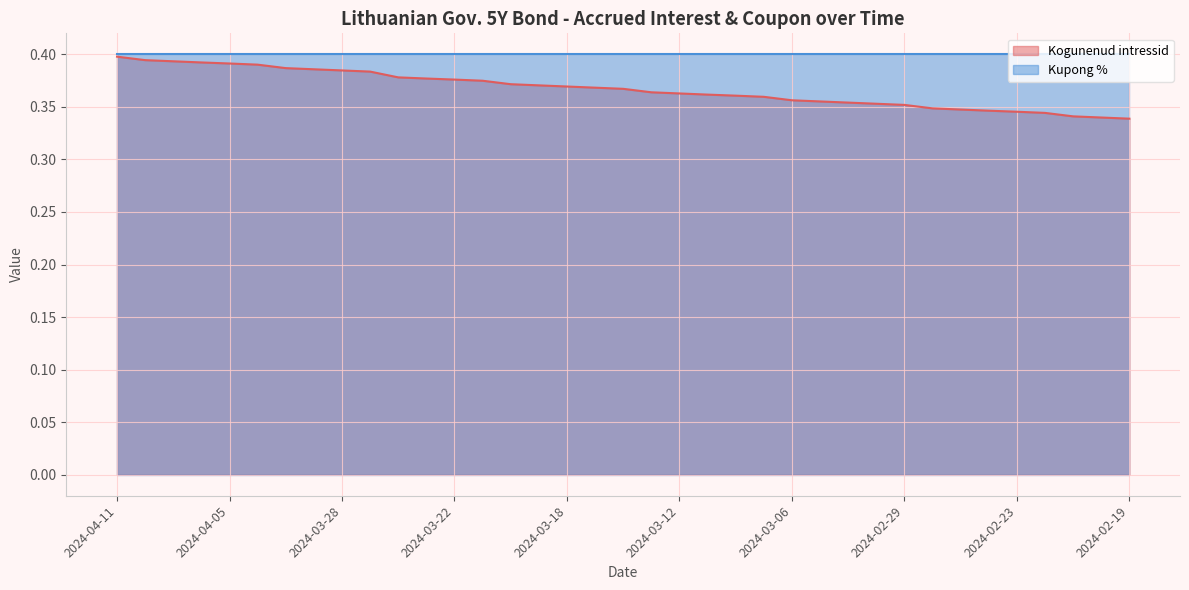

Which category has the highest value across all series?

2024-04-11